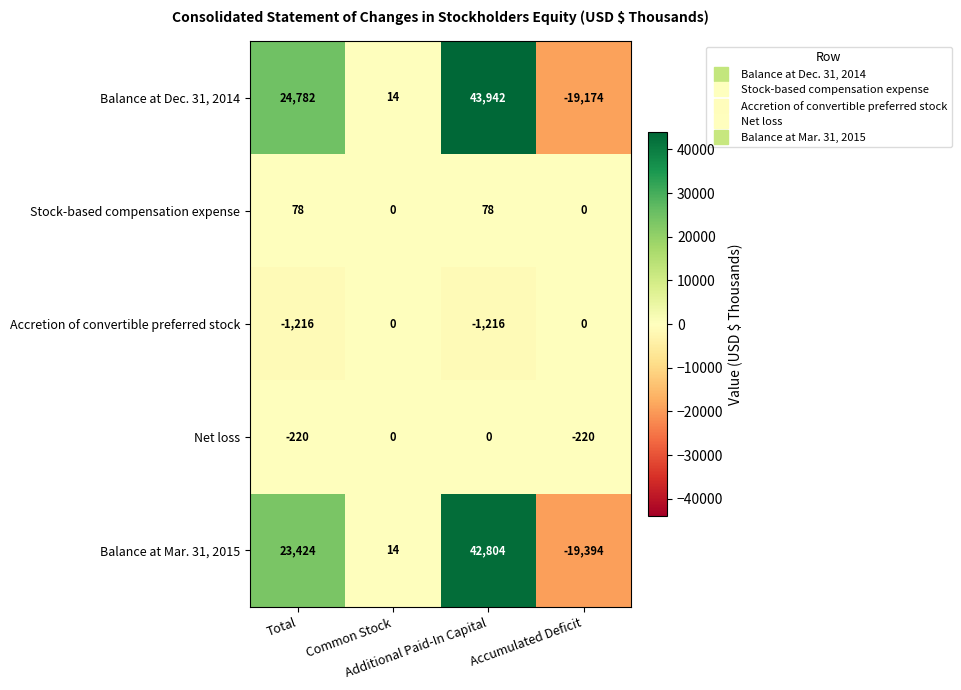

How many negative values does the Balance at Dec. 31, 2014 series have?

1